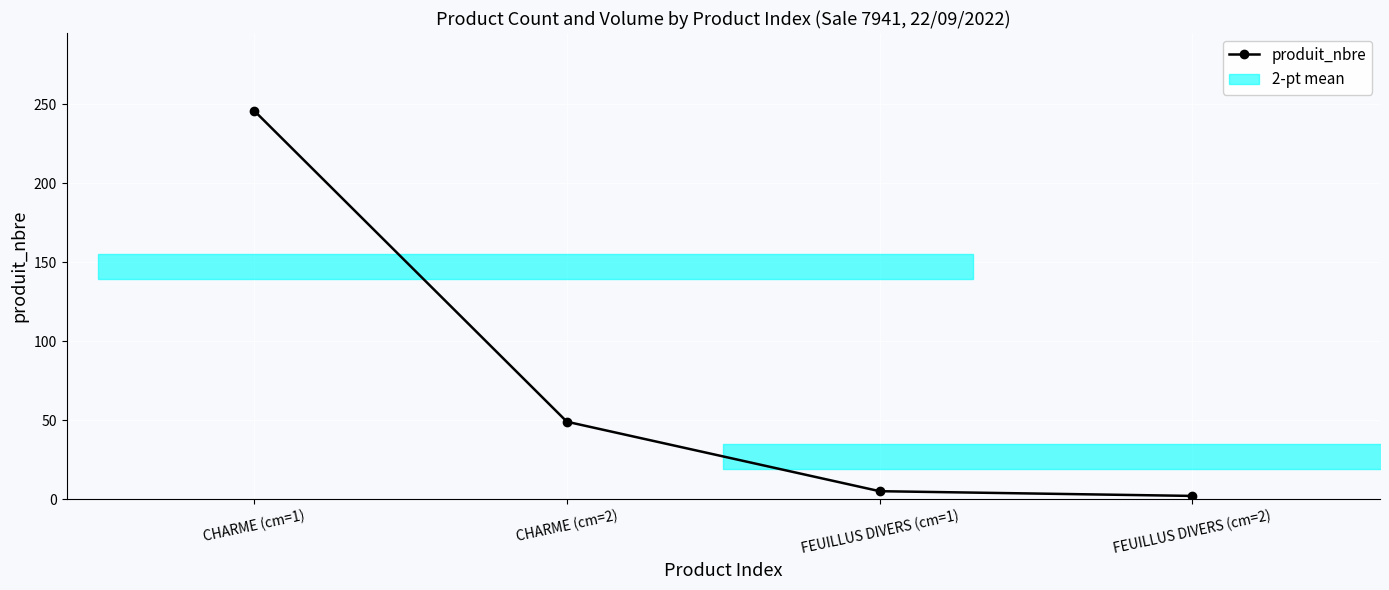

Count the number of categories in the chart.

4